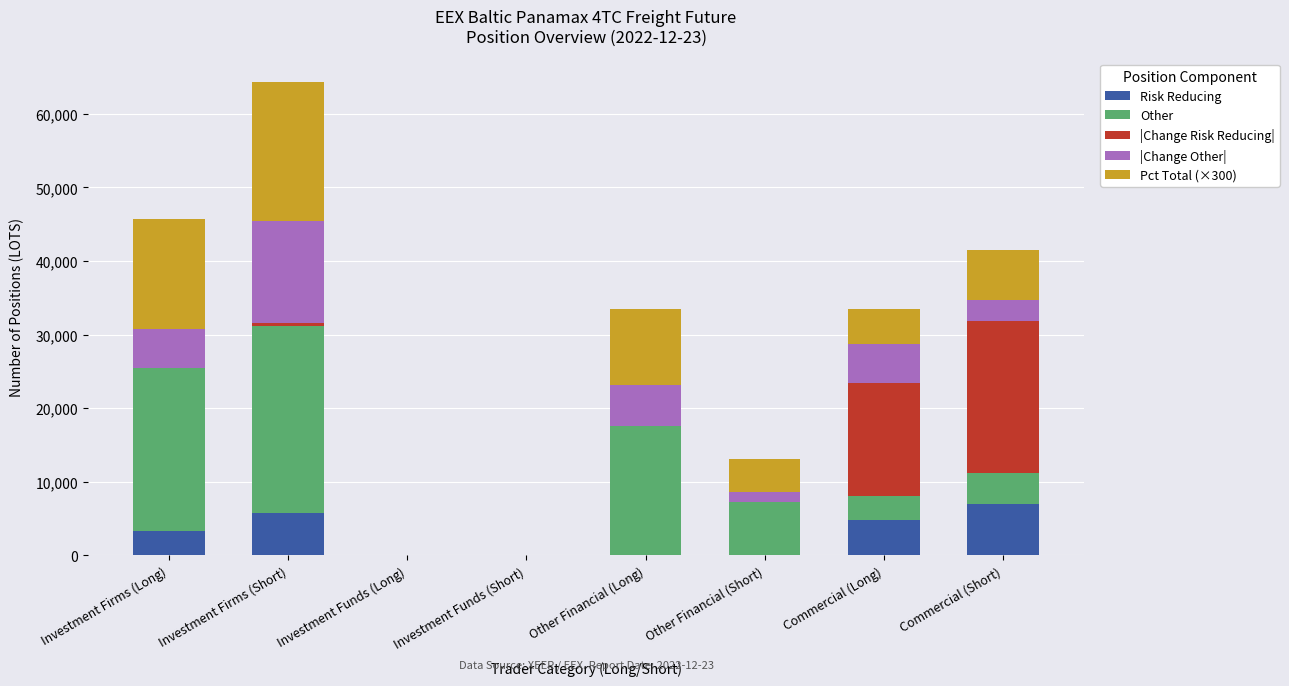

Count the number of data series in this chart.

5